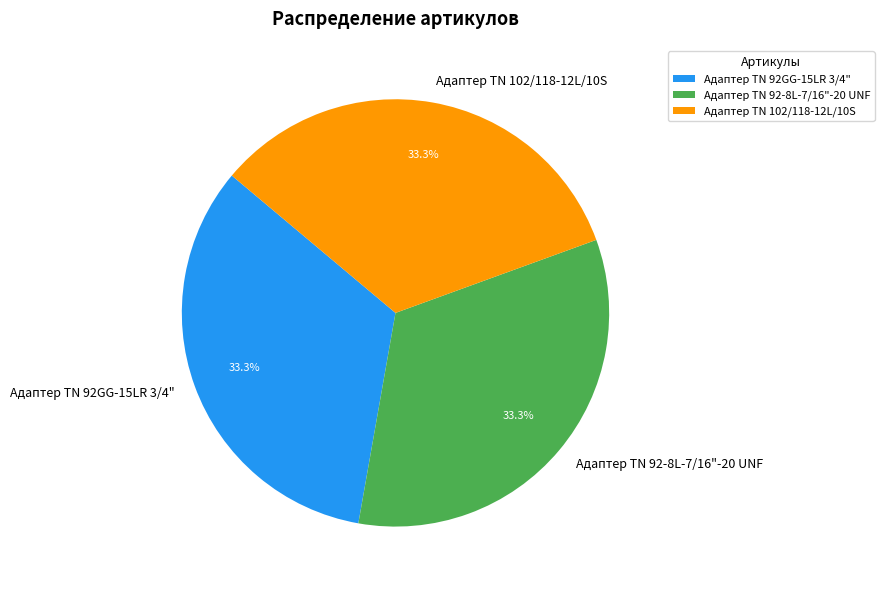

To the nearest percent, what portion does Адаптер TN 92-8L-7/16"-20 UNF represent?

33%